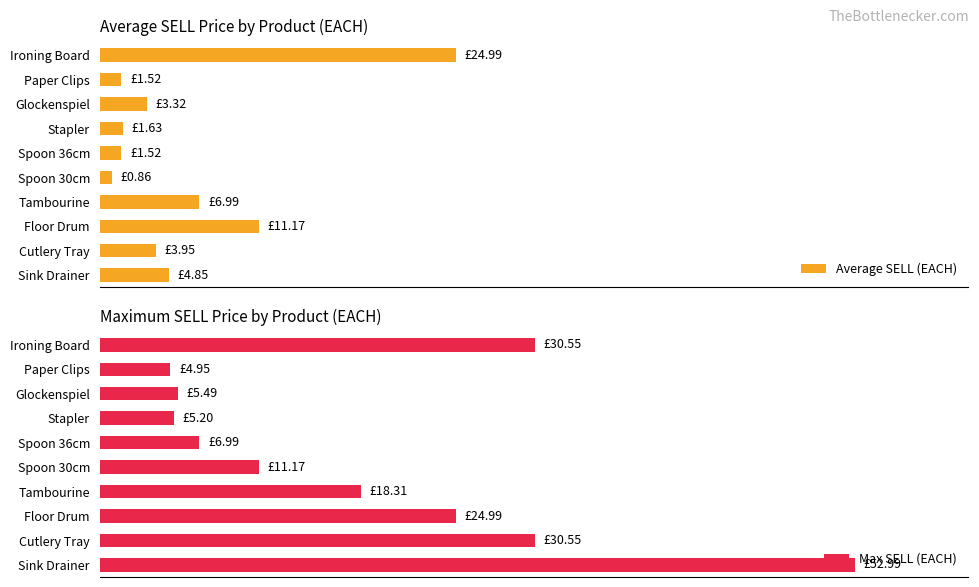

How many bars are there in each group?

2